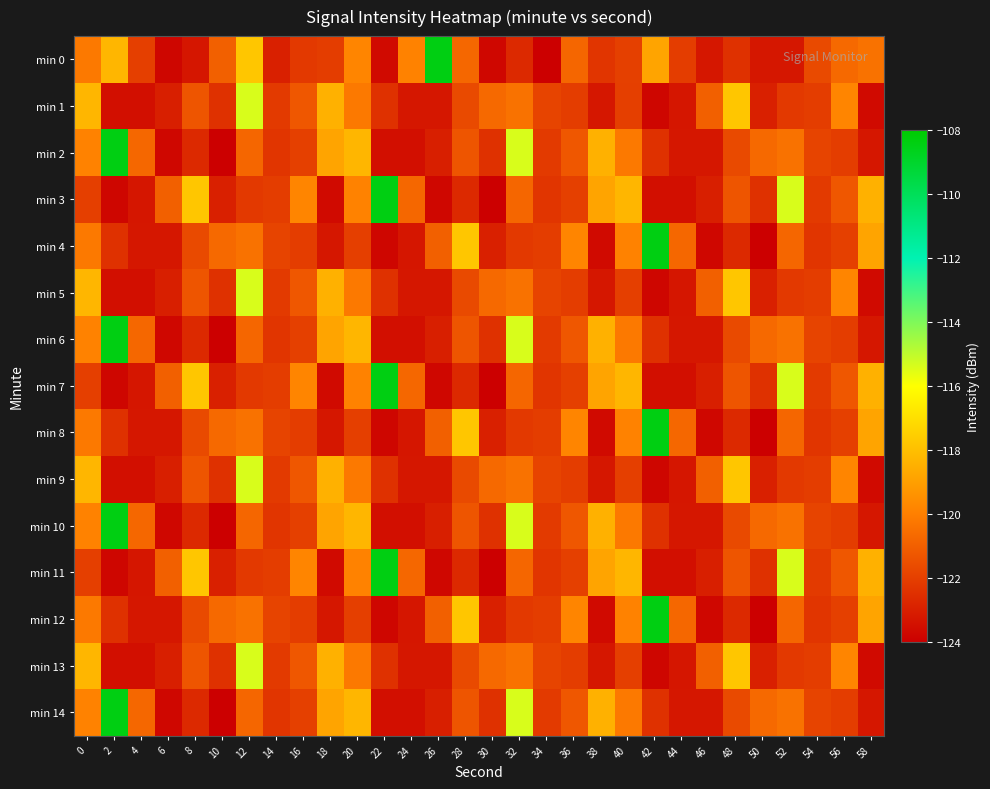

Which has a higher value, 10 or 38?

10